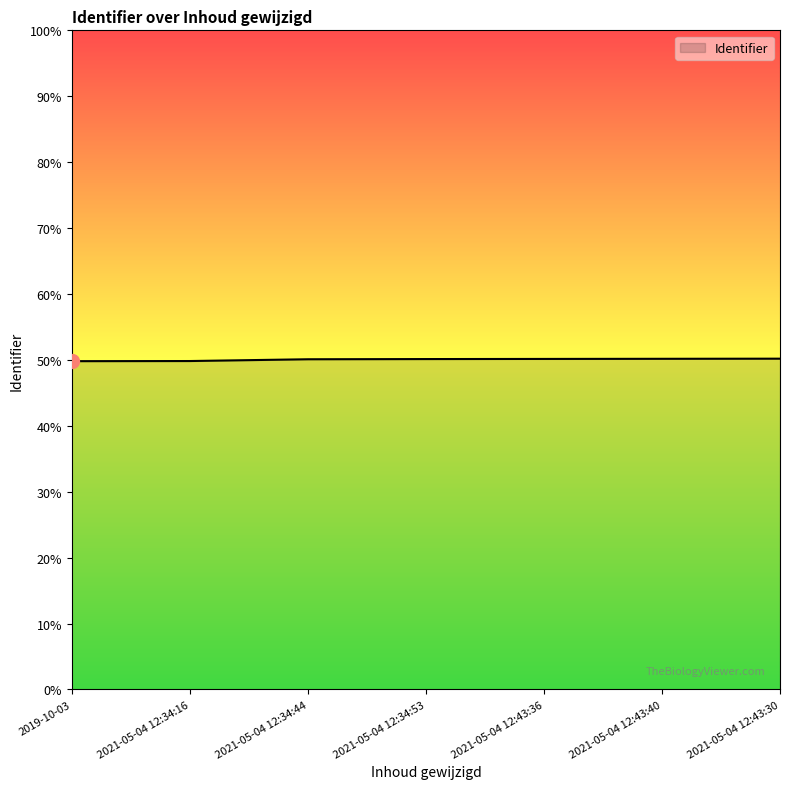

What is the label of the 7th point from the right?

2019-10-03